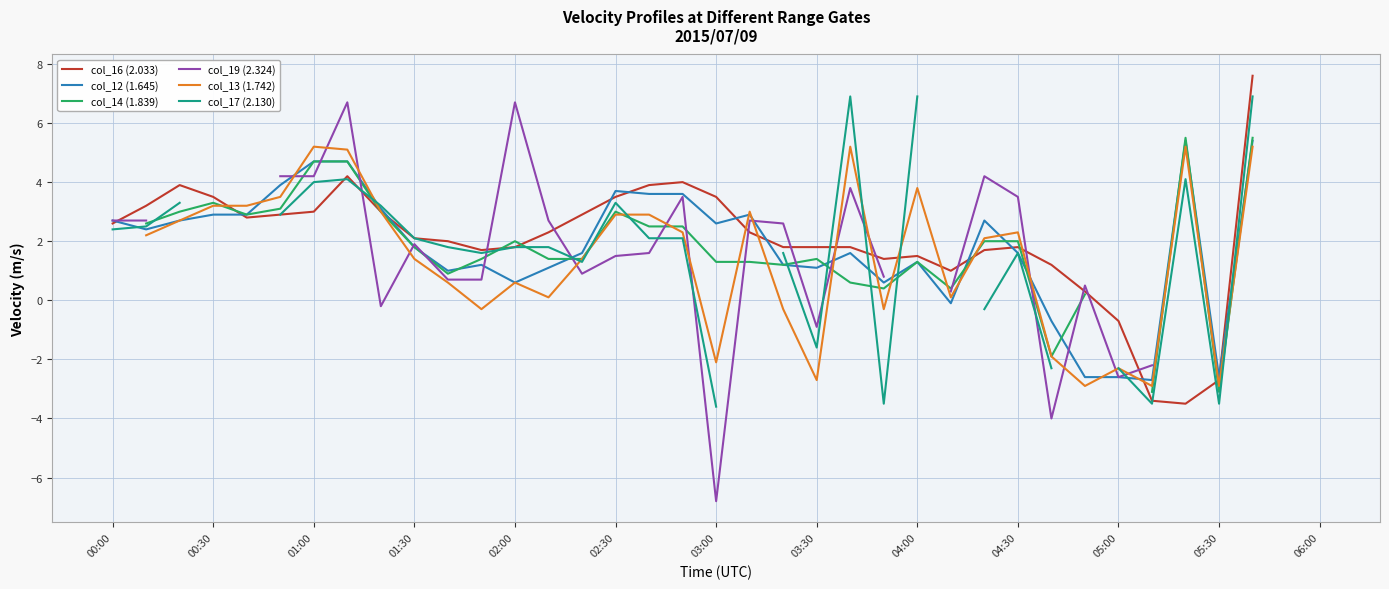

At how many categories does at least one series exceed 7?

1